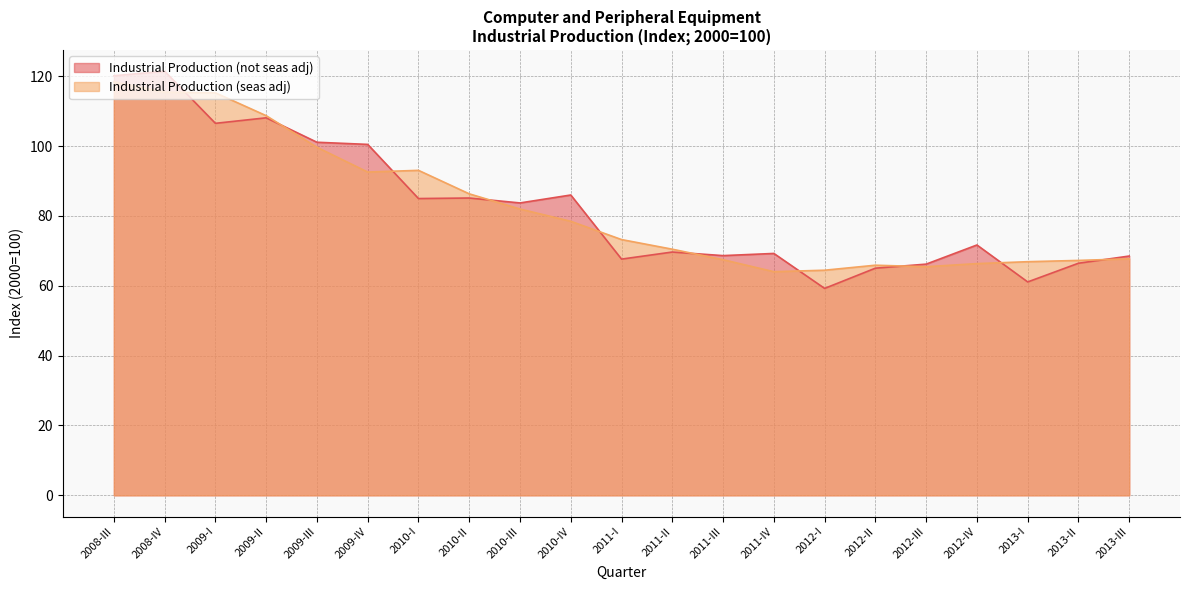

What is the sum of the Industrial Production (seas adj) values at 2012-II and 2013-I?

132.8